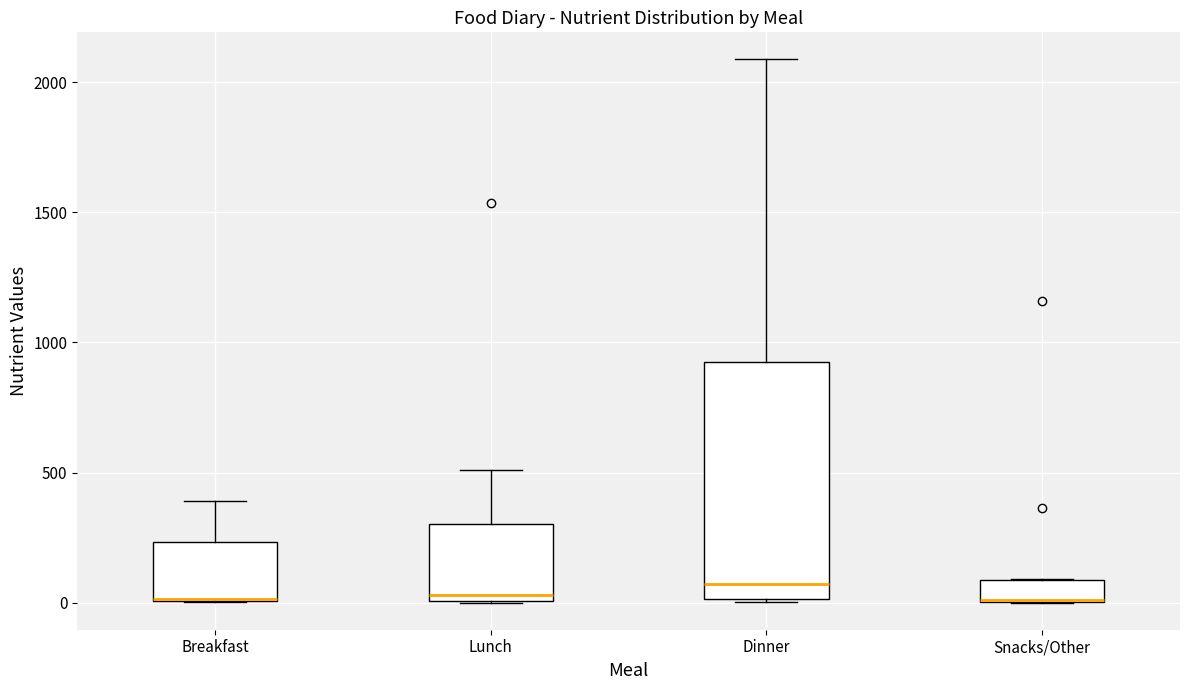

Reading left to right, transcribe this box plot: for each box, give where its median line is, the range the box spans, and where its two whiskers end, as read against the y-axis. The values are not printed on the chart, so give them approximately, as read against the axis.

Breakfast: median 0 (drawn on the box's lower edge), box 0 to 250, whiskers 0 to 400
Lunch: median 50, box 0 to 300, whiskers 0 to 500
Dinner: median 50, box 0 to 900, whiskers 0 to 2100
Snacks/Other: median 0 (drawn on the box's lower edge), box 0 to 100, whiskers 0 to 100